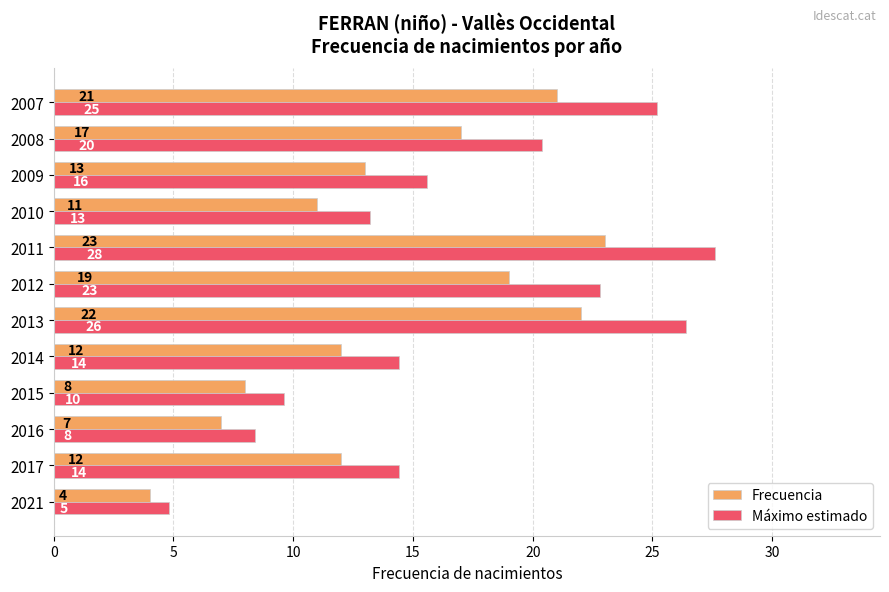

At which category is the sum across all series the highest?

2011